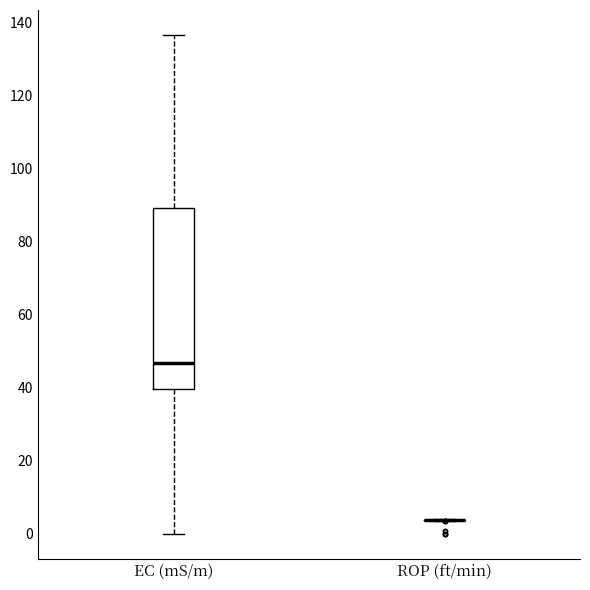

Comparing the boxes themselves (not the whiskers), which one is the tallest?

EC (mS/m)